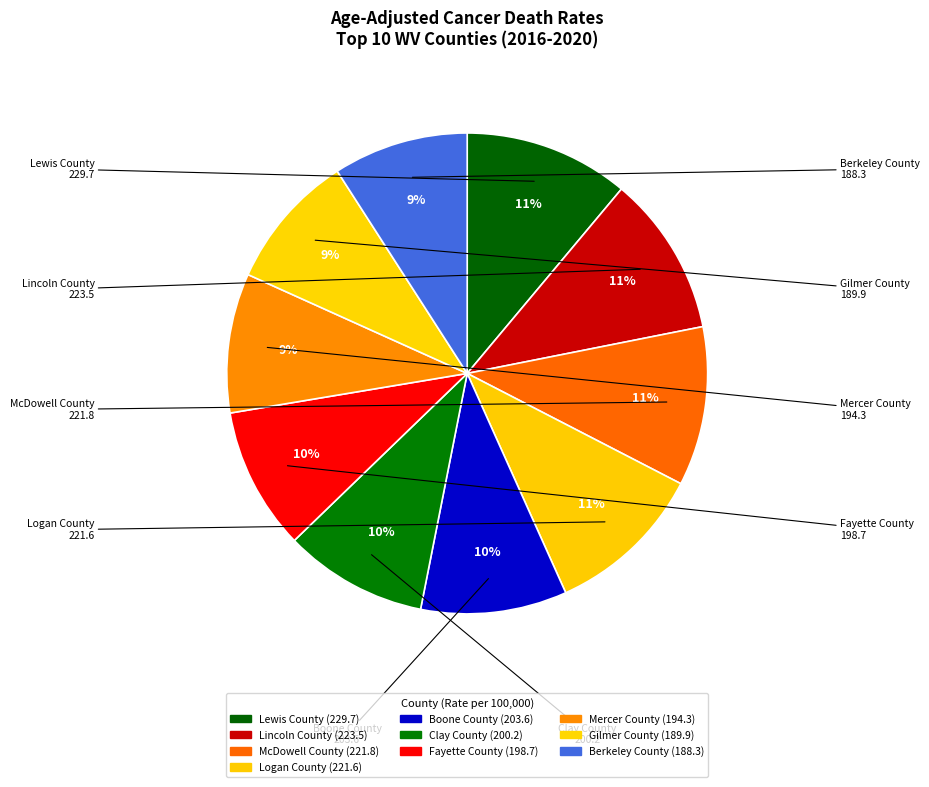

To the nearest percent, what is the average slice percentage?

10%